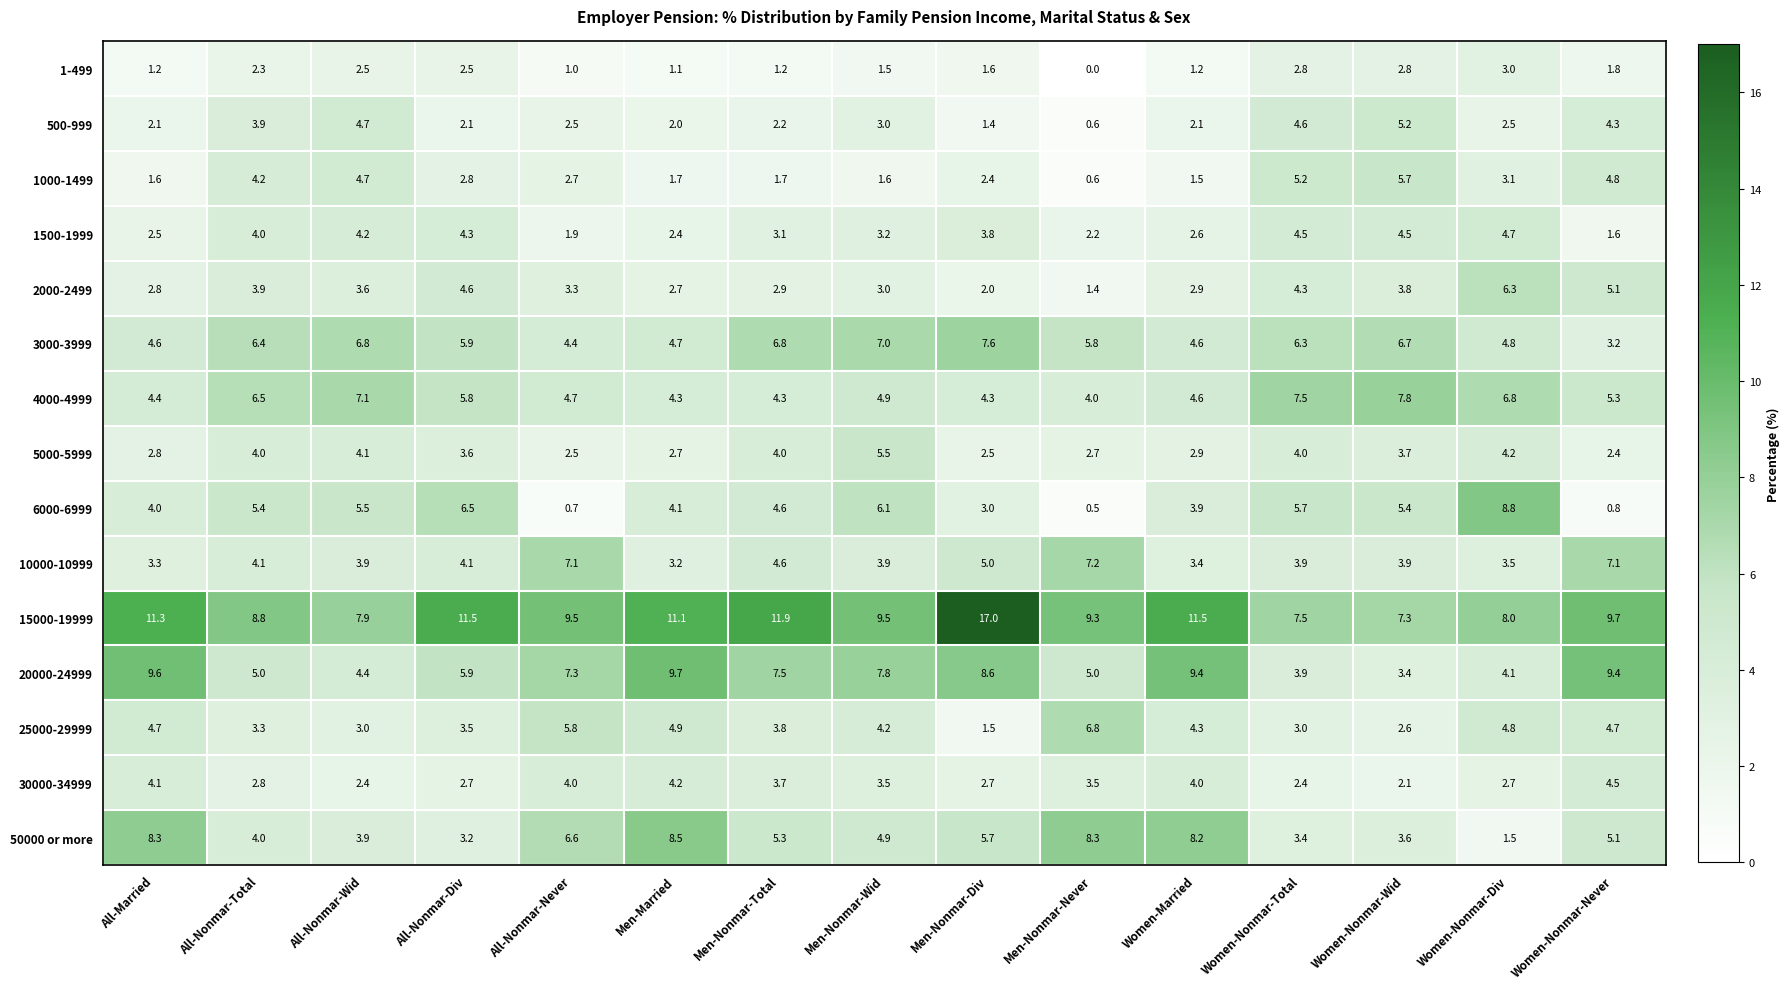

Read the 6000-6999 value at Men-Nonmar-Total.

4.6